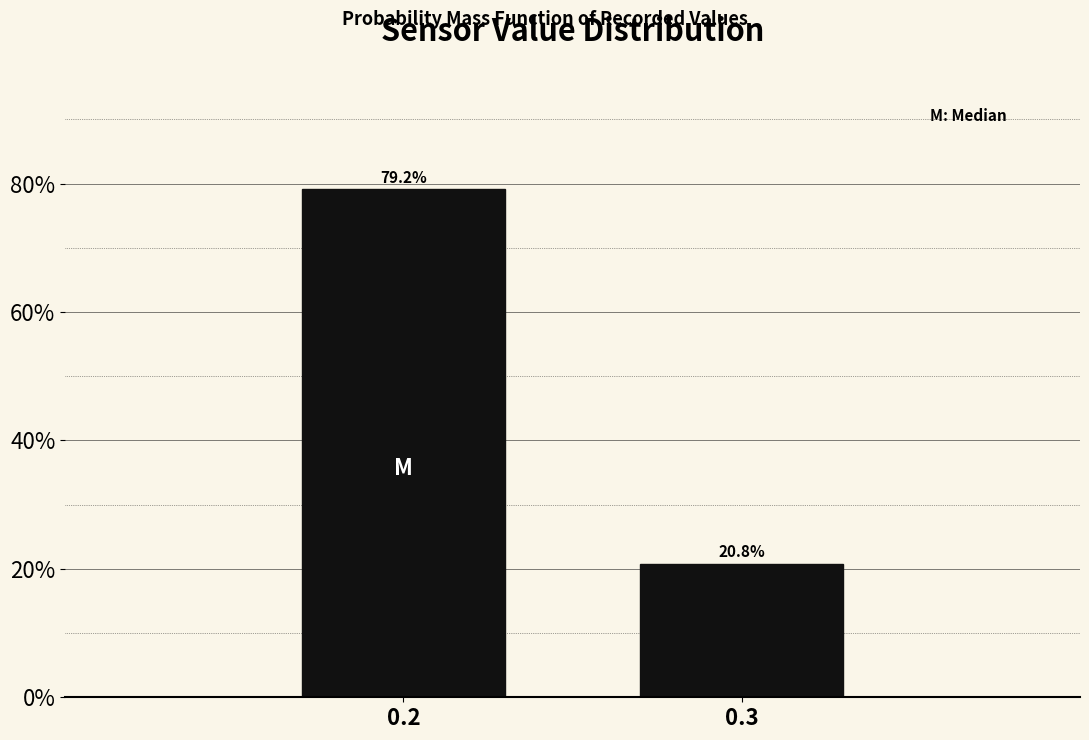

Reading left to right, transcribe all the data shown in this chart.

0.2=79.2	0.3=20.8